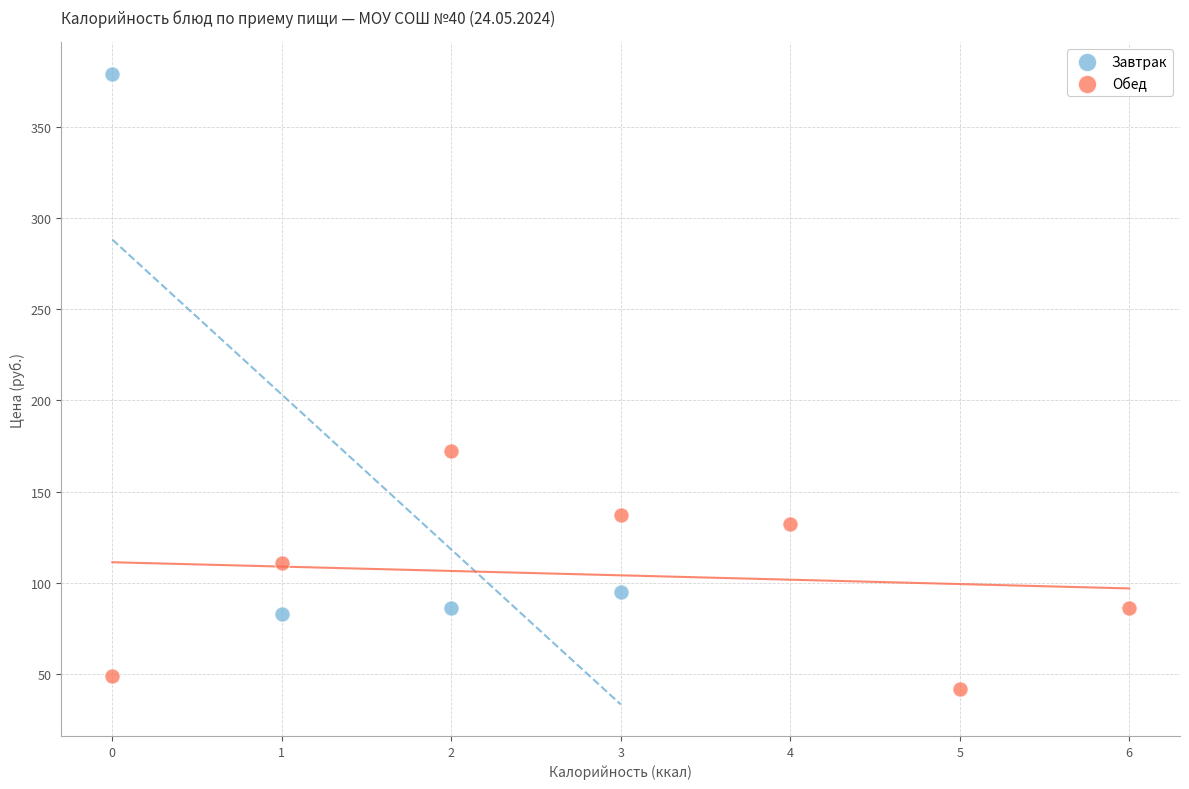

Which series contains the lowest Y value?

Обед